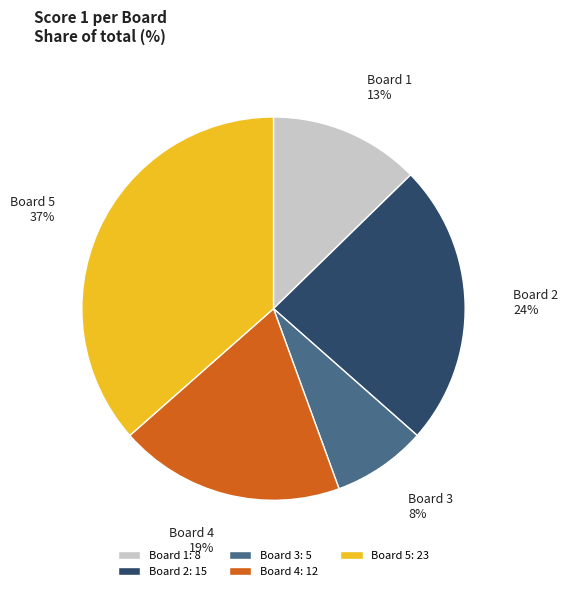

To the nearest percent, what is the difference between the largest and smallest slice percentages?

29%